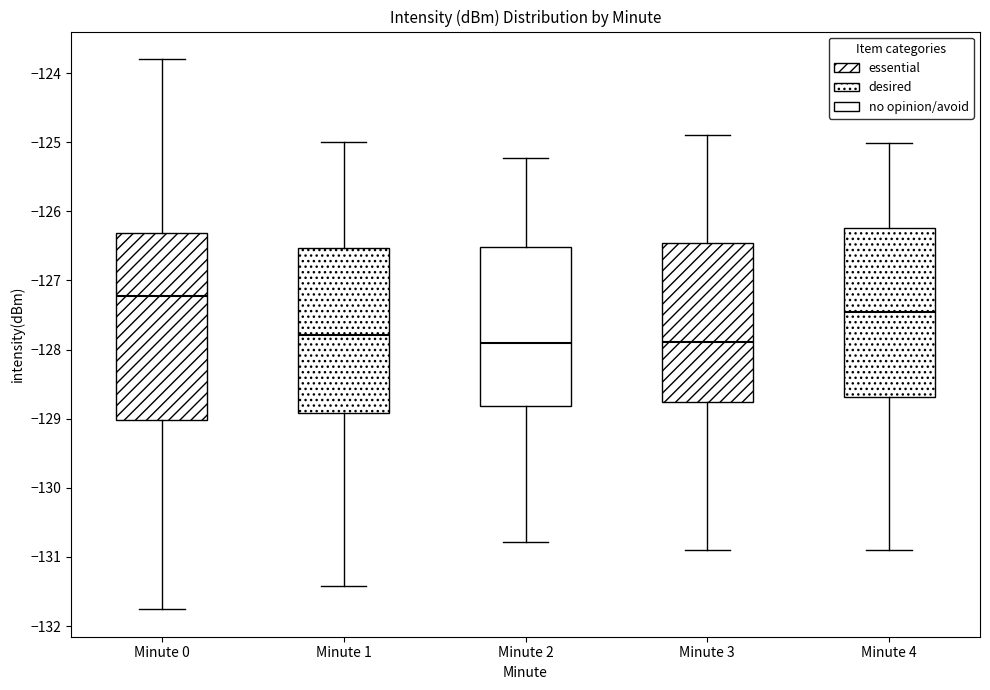

Which box's median line is the highest?

Minute 0